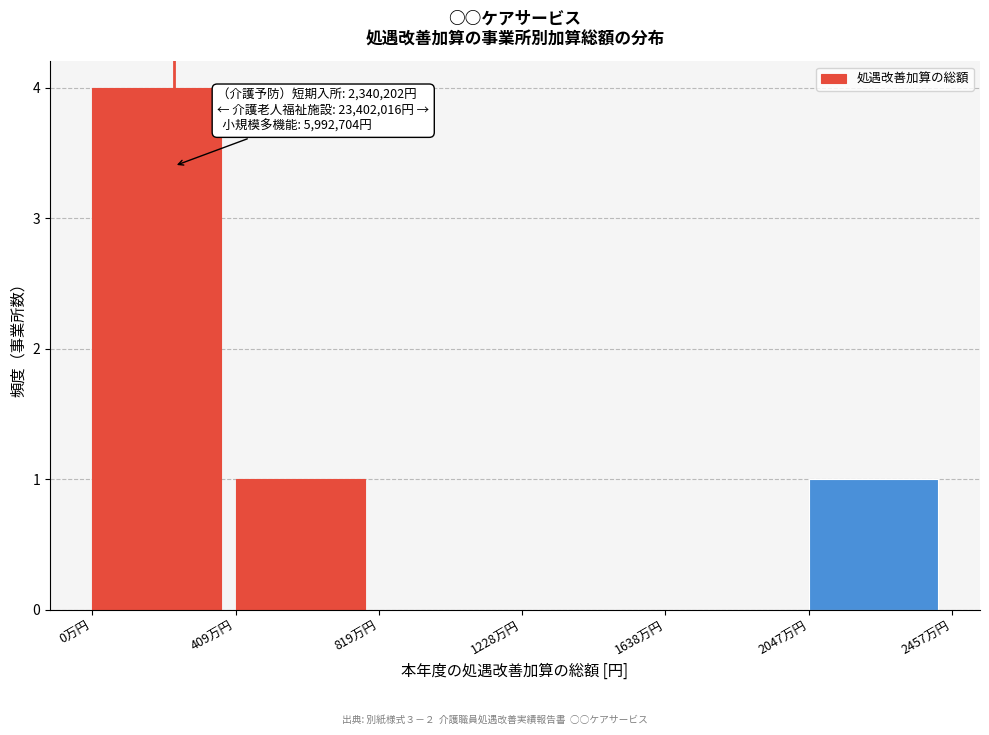

Reading left to right, transcribe all the data shown in this chart.

0万円=4	409万円=1	819万円=0	1228万円=0	1638万円=0	2047万円=1